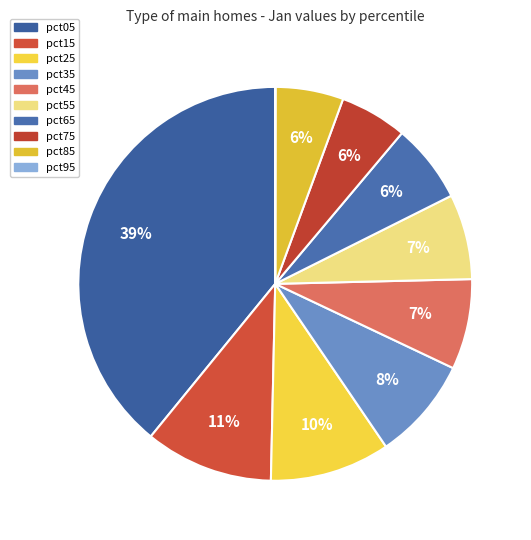

How much of the chart is everything except pct15?

89.5%